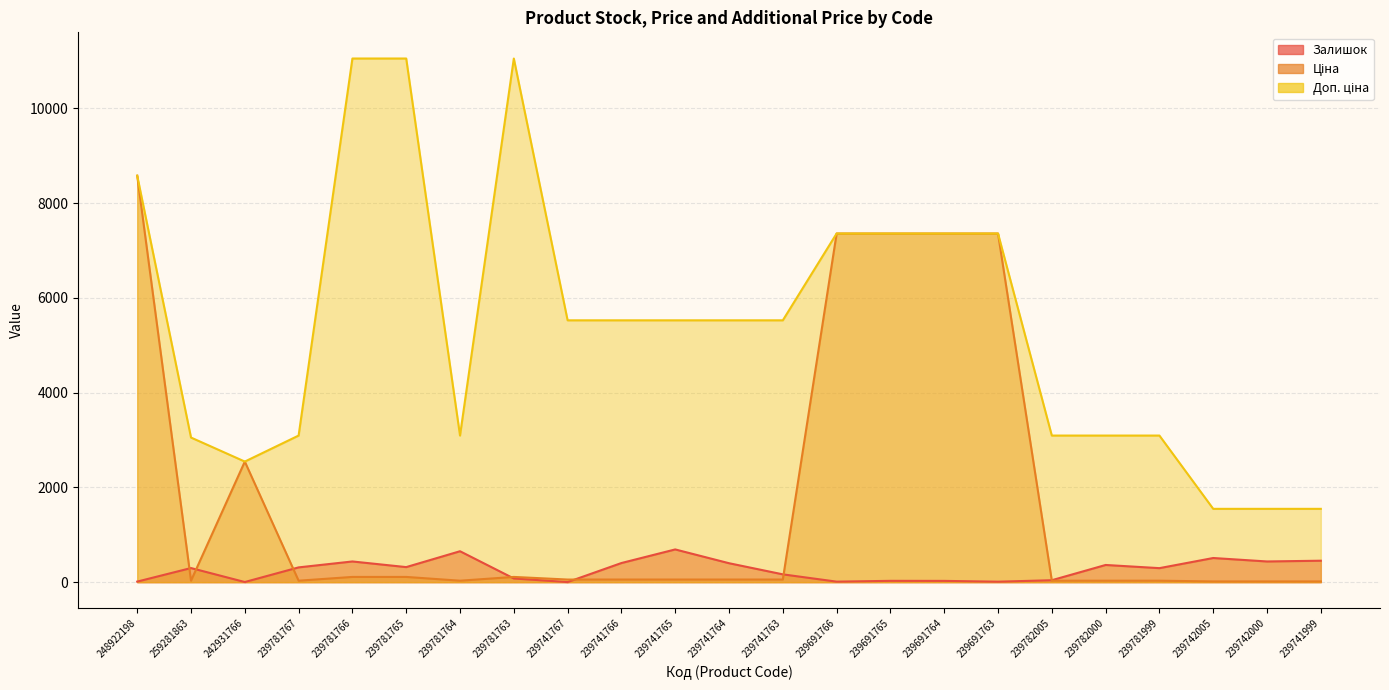

What is the sum of the Залишок values at 242931766 and 239742000?

440.0